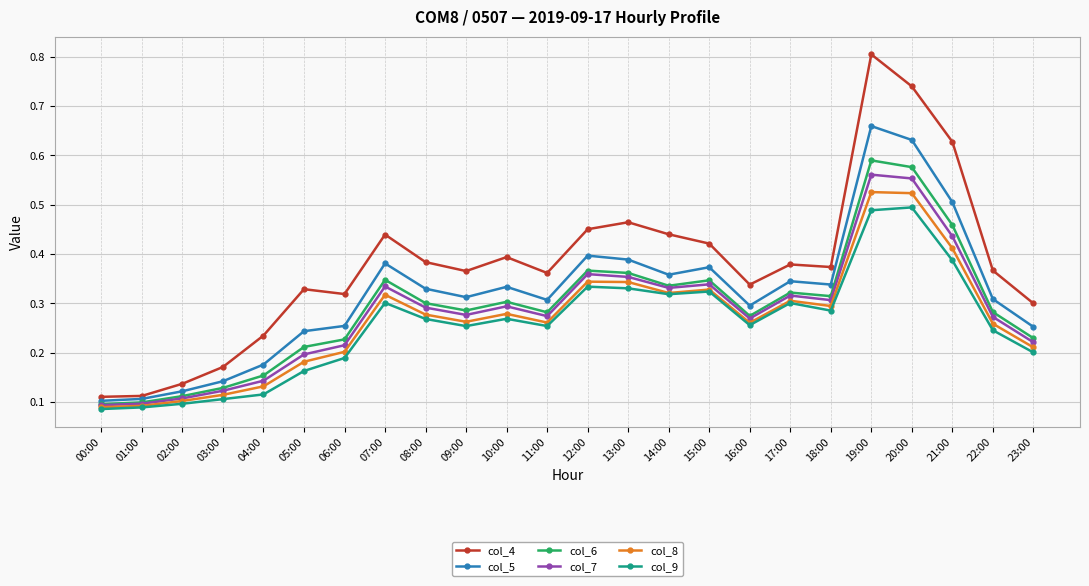

True or false: col_9 has more than 1 interior local peaks.

True